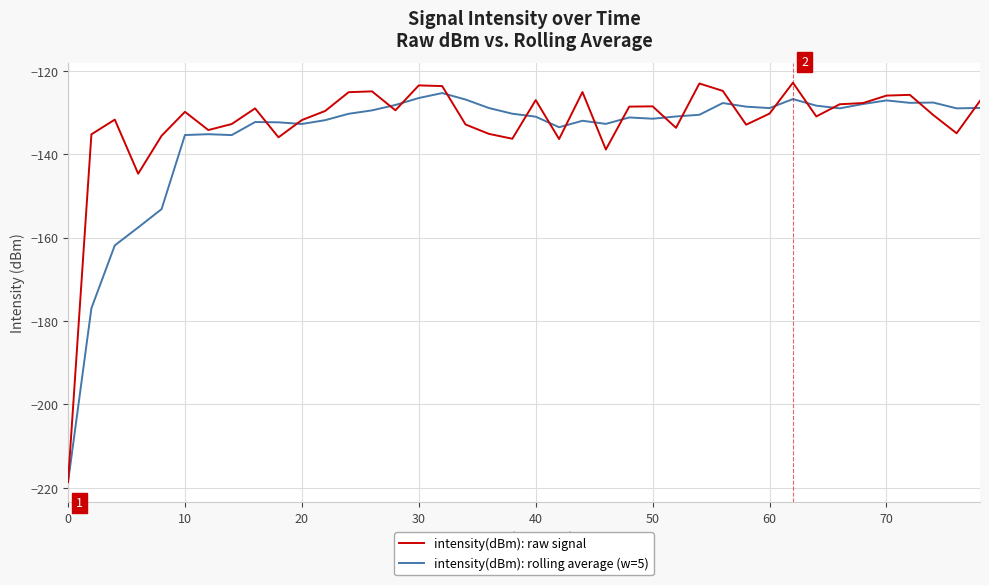

Which series has the widest spread of values?

intensity(dBm): raw signal